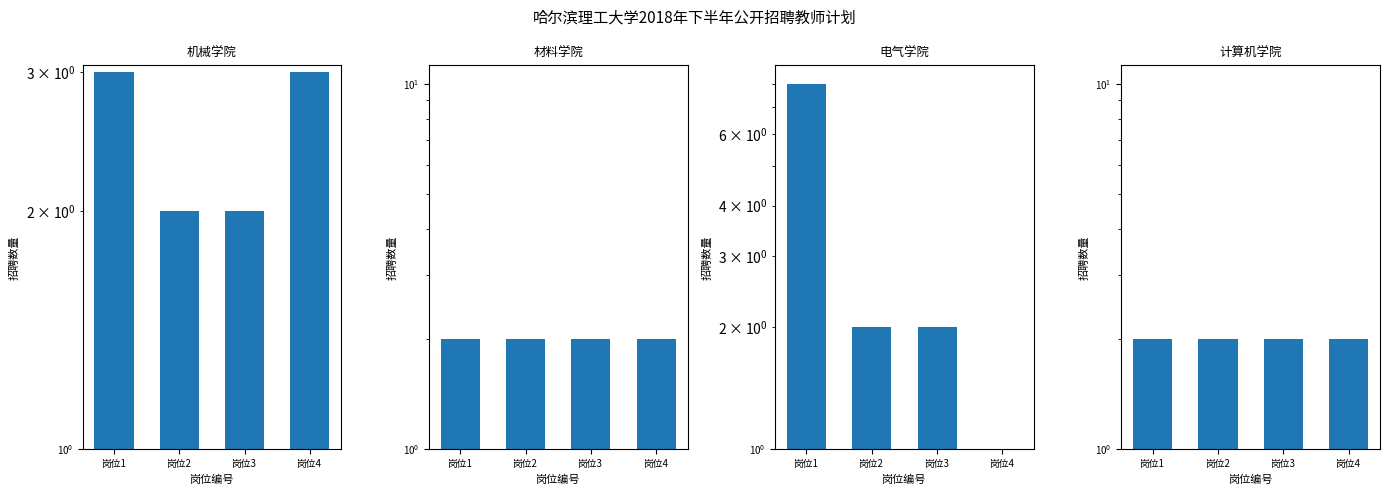

The 材料学院 series shows 1 at 岗位1. True or false?

False